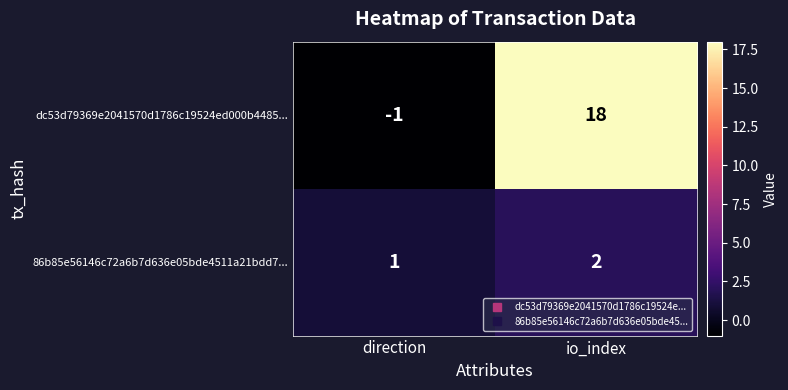

Is it true that dc53d79369e2041570d1786c19524ed000b4485... equals 18 at io_index?

True